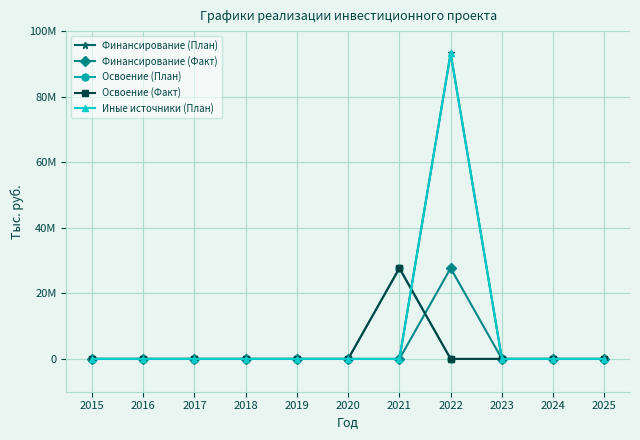

Reading left to right, what are all the values shown in this chart?

Финансирование (План): 0	0	0	0	0	0	0	93231014	0	0	0
Финансирование (Факт): 0	0	0	0	0	0	0	27692512	0	0	0
Освоение (План): 0	0	0	0	0	0	27692512	0	0	0	0
Освоение (Факт): 0	0	0	0	0	0	27692512	0	0	0	0
Иные источники (План): 0	0	0	0	0	0	0	93231014	0	0	0